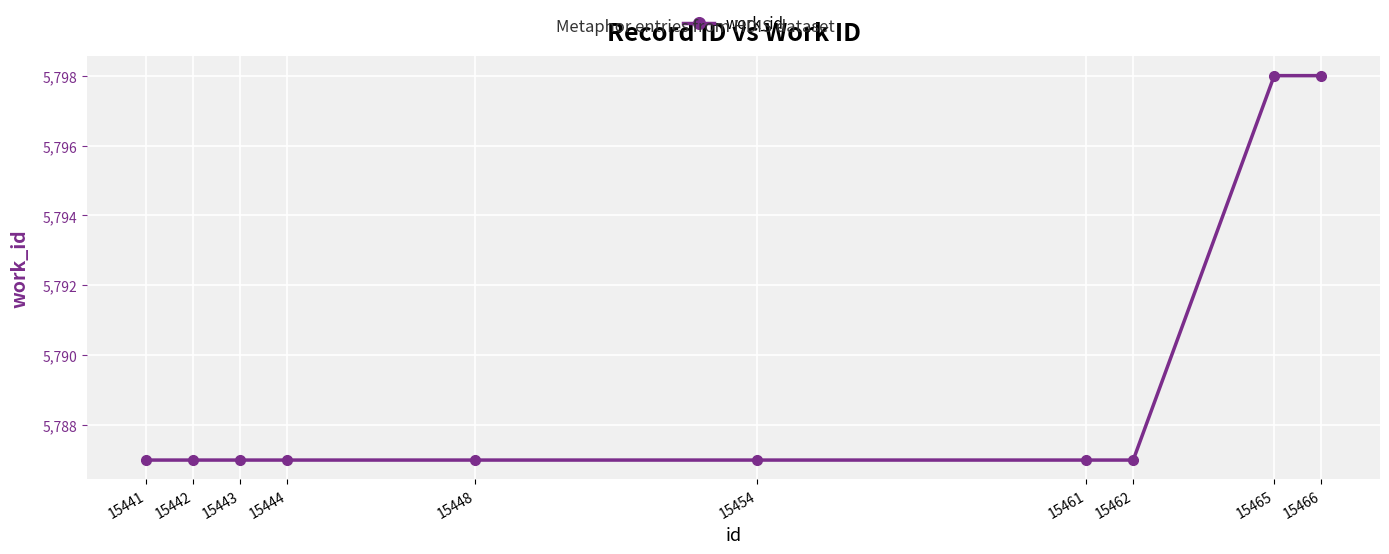

Which has a higher value, 15461 or 15466?

15466